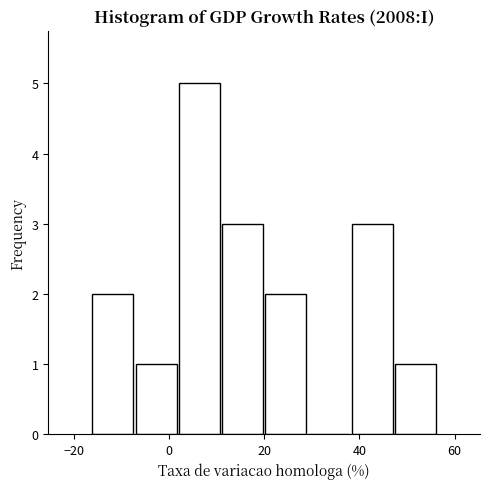

Which range on the x-axis has the tallest bar?

2 to 10